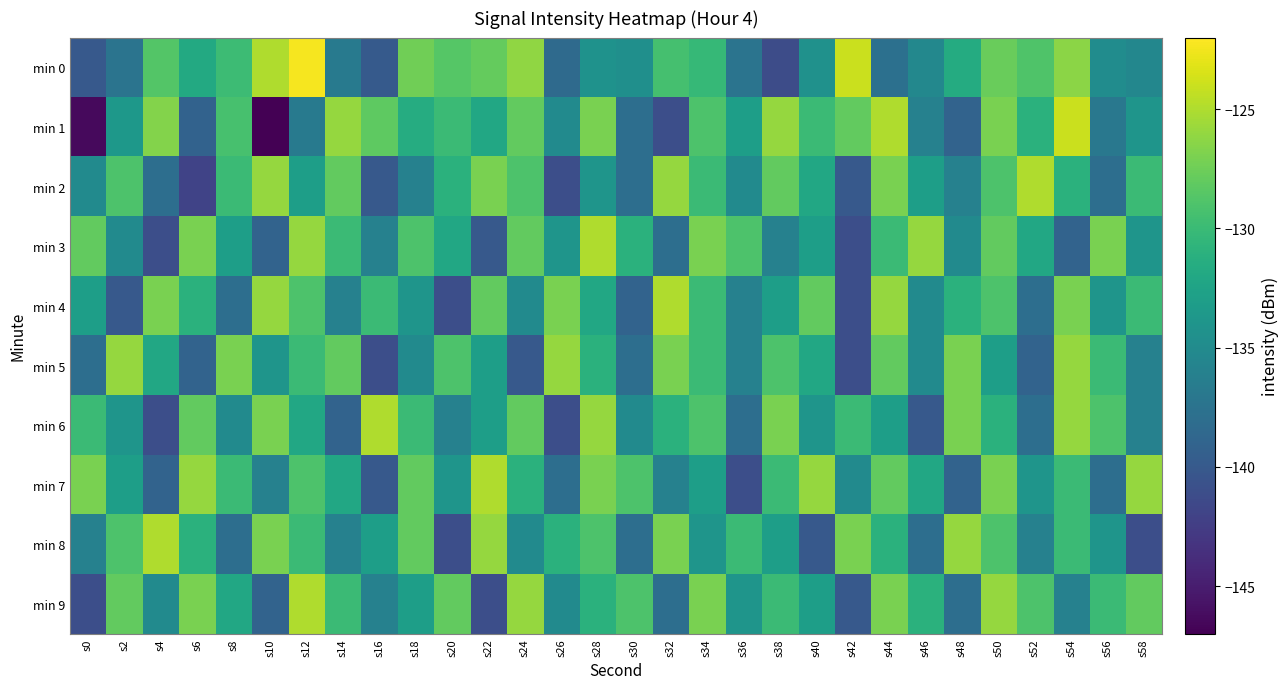

What is the smallest value displayed?

-147.0